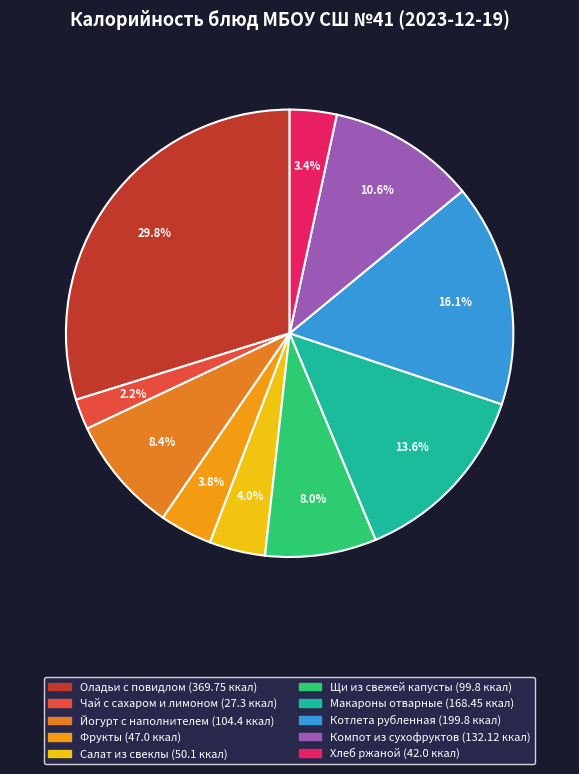

Count the number of slices in the pie.

10